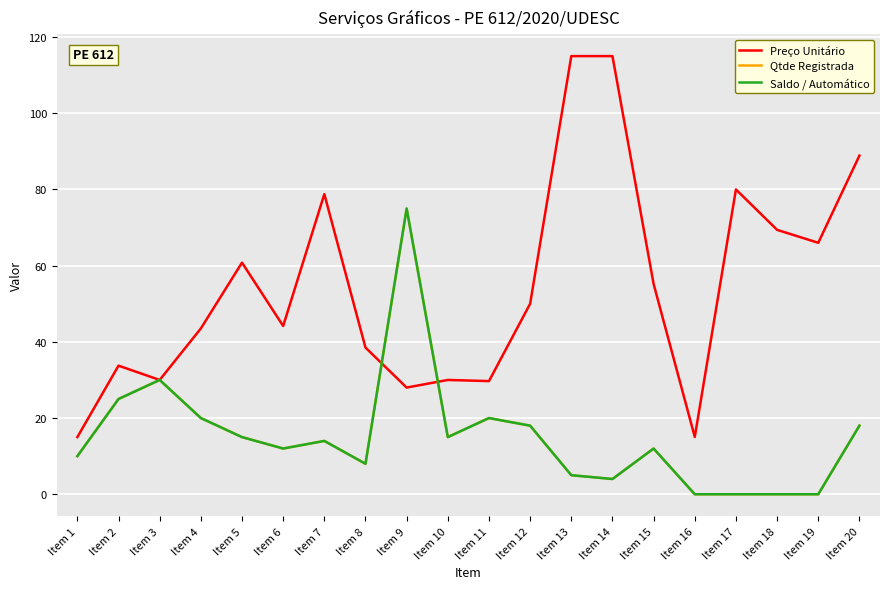

In Qtde Registrada, how many points are lower than both neighbors (excluding endpoints)?

4